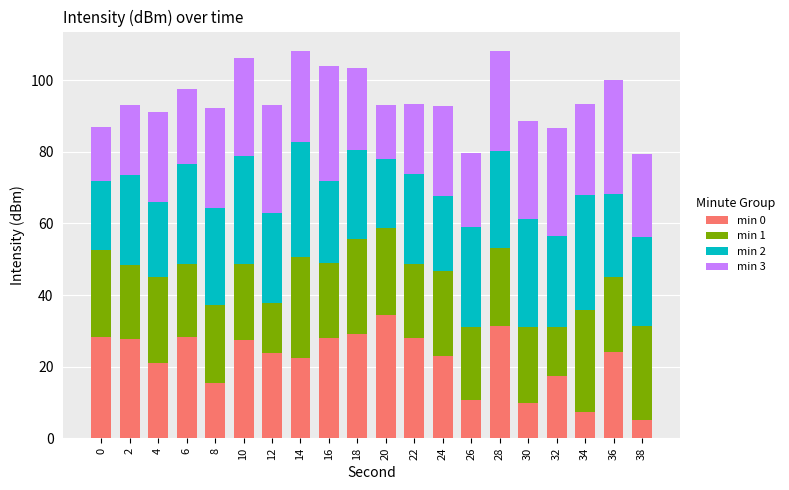

Which category has the highest value in the min 0 series?

20